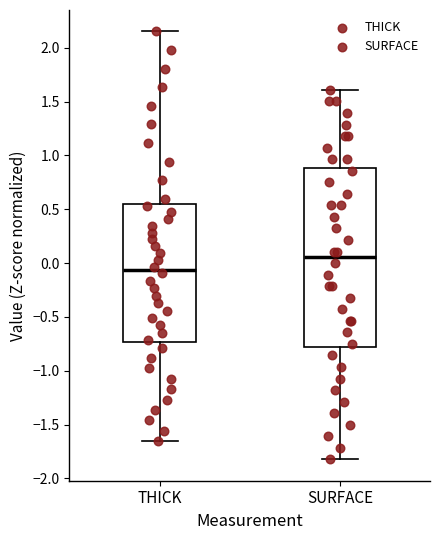

Reading left to right, read every box against the y-axis: the position of its median line, the range the box covers, and the ends of its whiskers. The values are not printed on the chart, so give them approximately, as read against the axis.

THICK: median -0.05, box -0.75 to 0.55, whiskers -1.65 to 2.15
SURFACE: median 0.05, box -0.80 to 0.90, whiskers -1.80 to 1.60